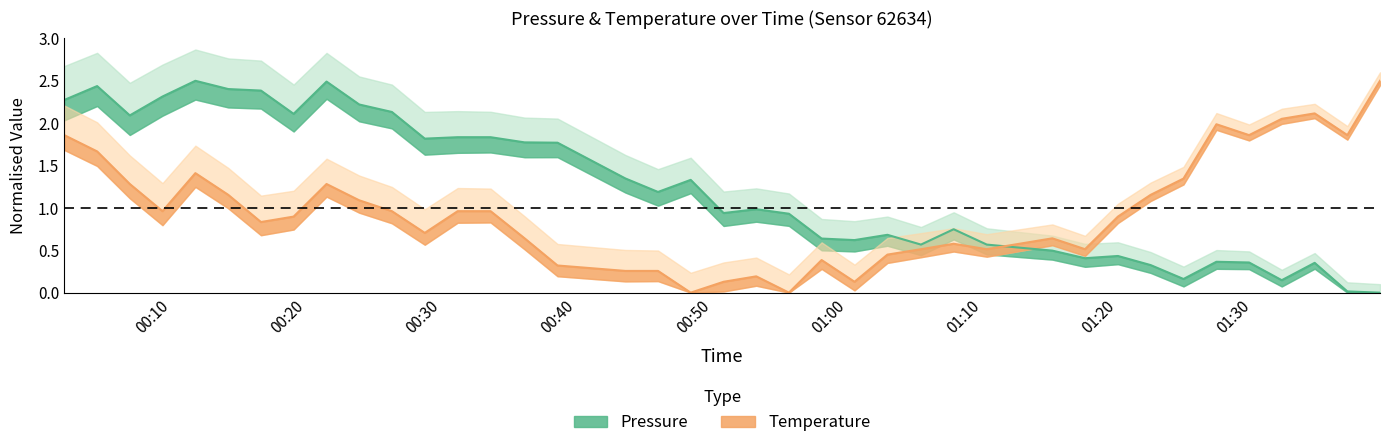

What is the spread (max minus min) of values at 2023-03-22T01:36:56?

1.8